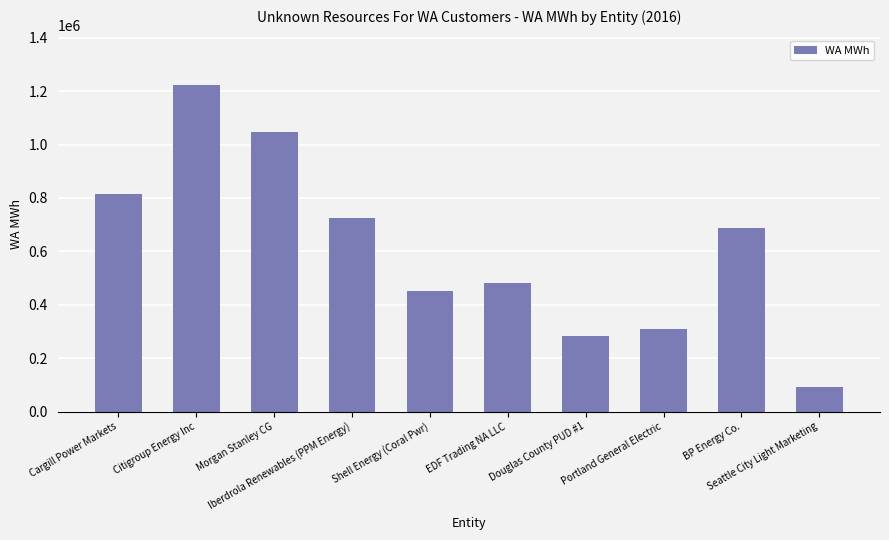

How many distinct data groups are displayed?

1